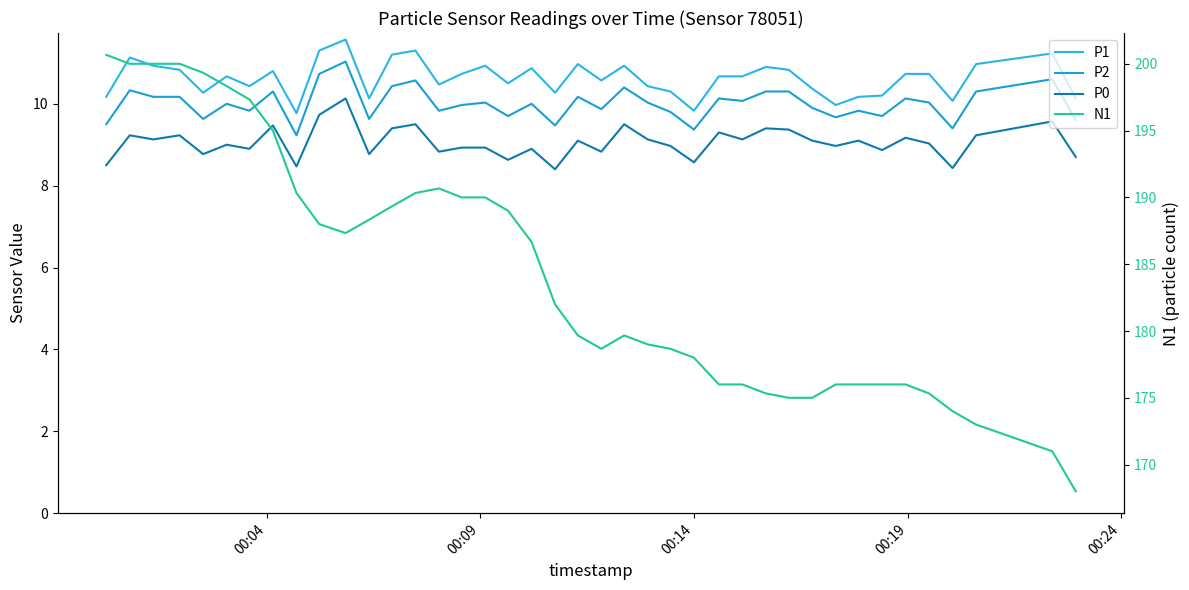

True or false: P2 and P0 cross at least once.

False